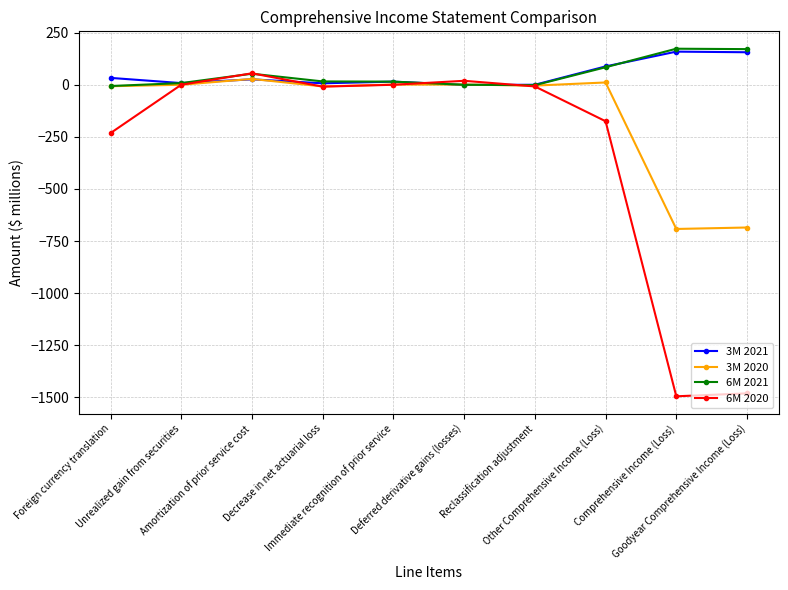

Is the value of 3M 2020 at Amortization of prior service cost greater than the value of 6M 2021 at Comprehensive Income (Loss)?

No